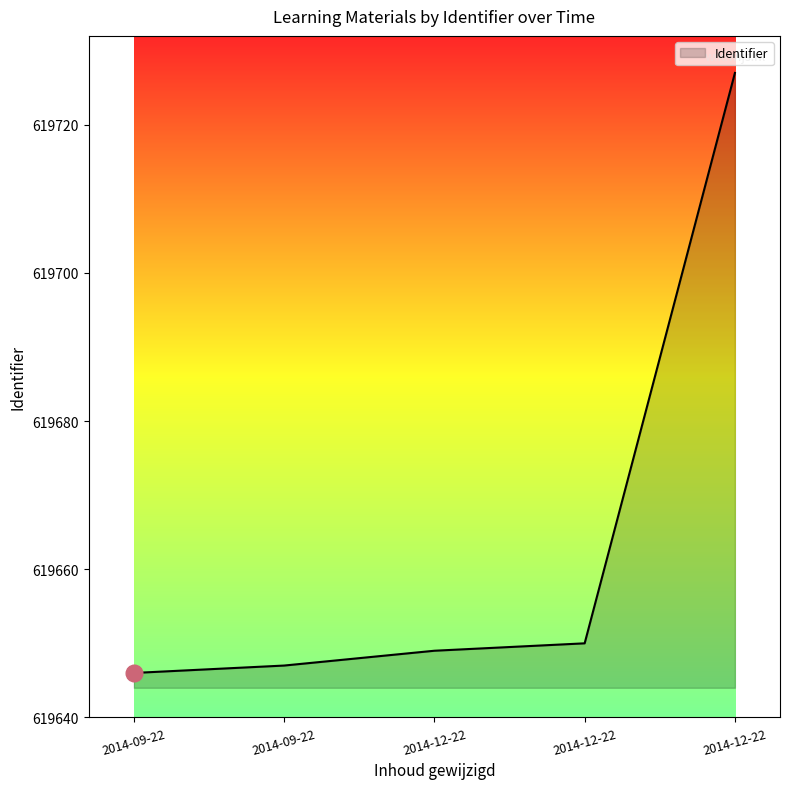

Where does the data first go above 619649?

2014-12-22